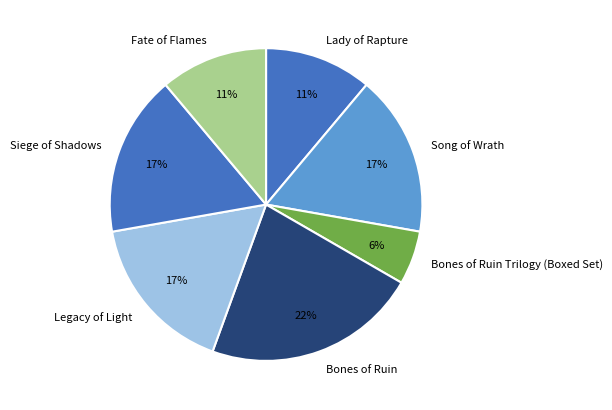

Combined, do Siege of Shadows and Bones of Ruin Trilogy (Boxed Set) account for over 50%?

No